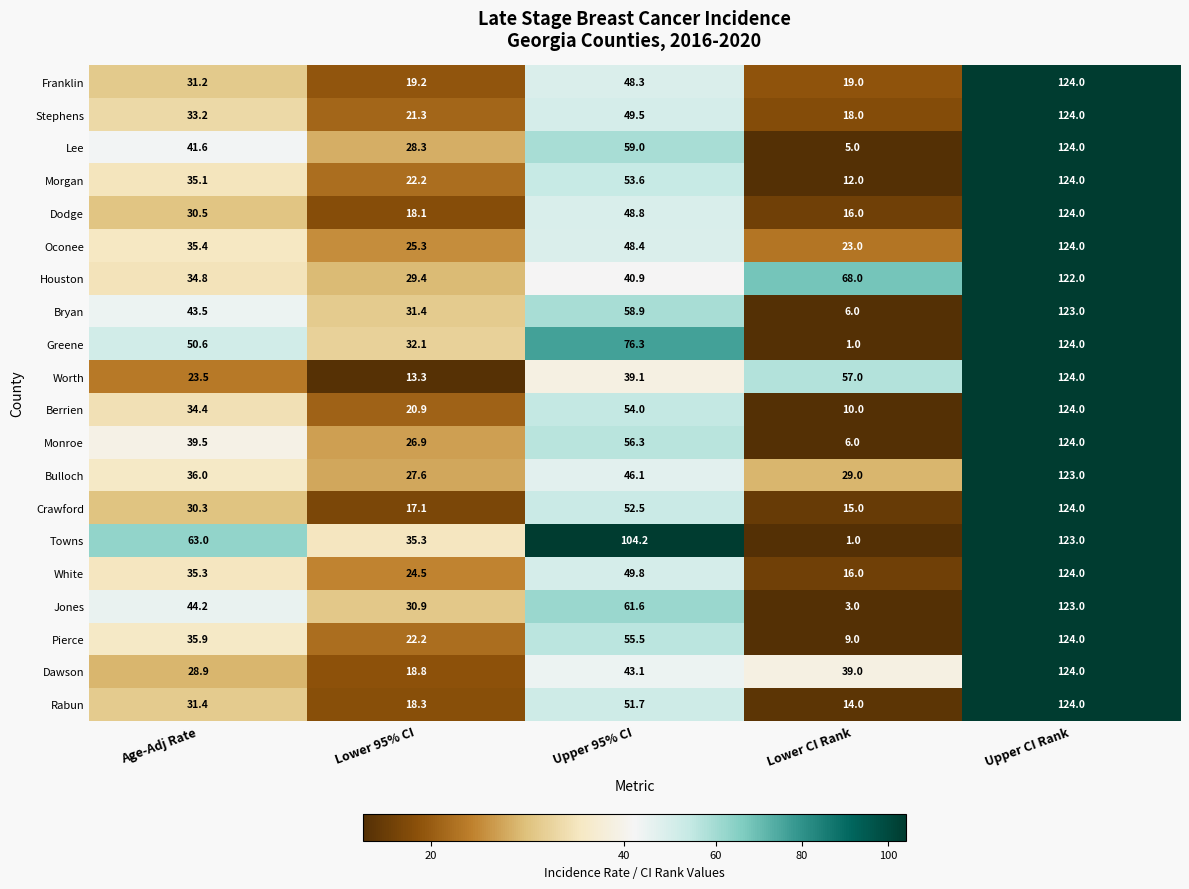

True or false: Monroe has a value of 56.3 at Upper 95% CI.

True